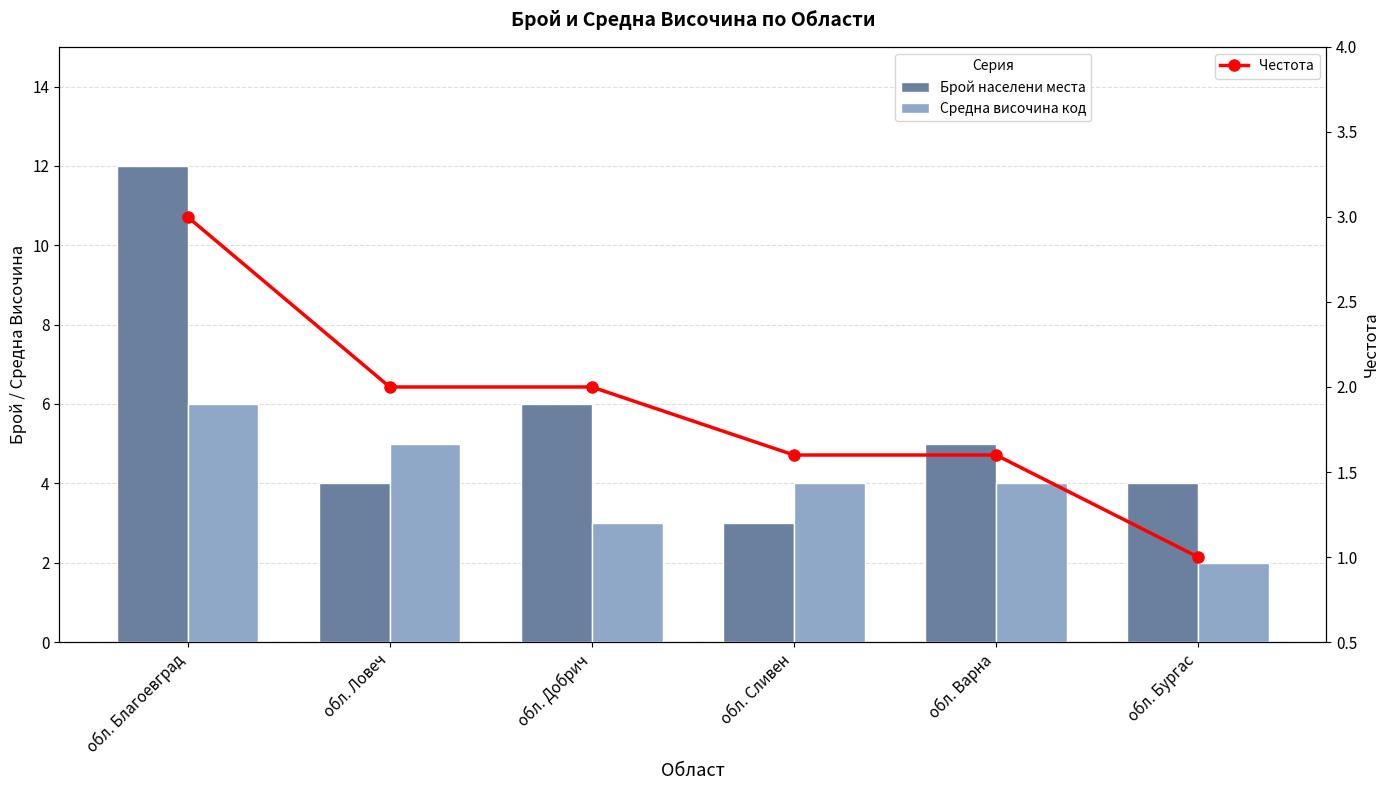

Read the Средна височина код value at обл. Варна.

4.0